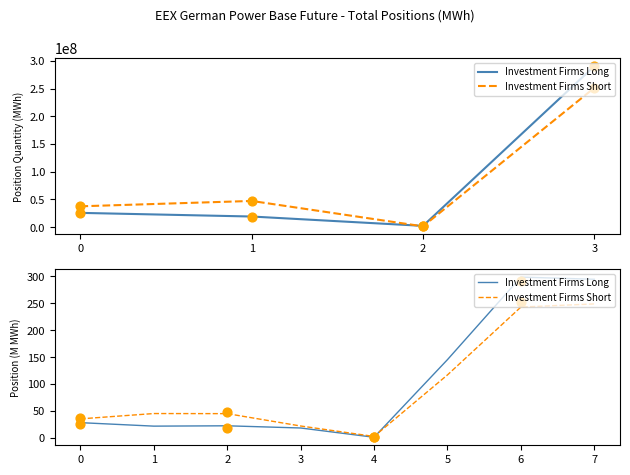

At how many categories does at least one series exceed 78?

3